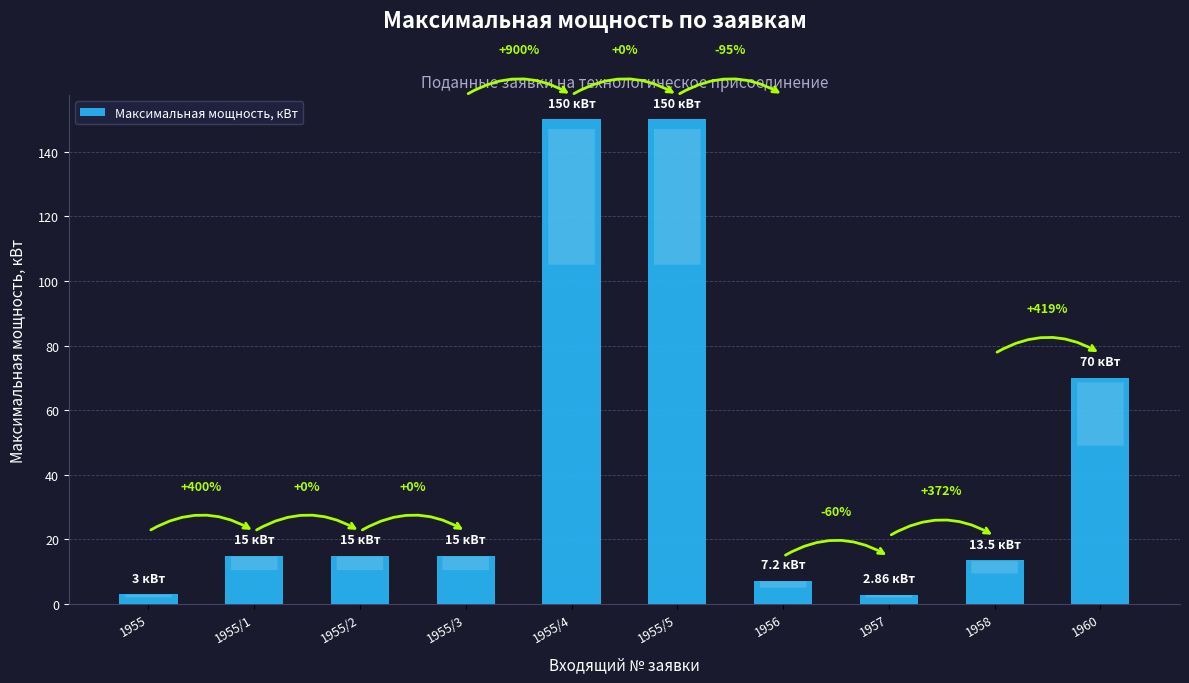

What is the value of the 2nd bar from the left?

15.0